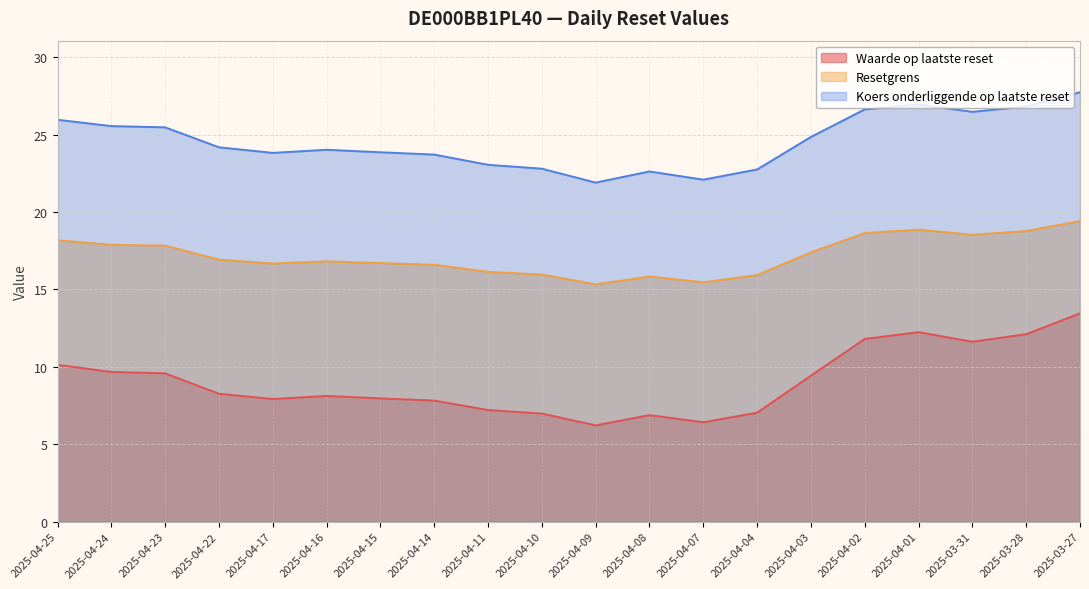

True or false: Koers onderliggende op laatste reset and Resetgrens cross at least once.

False